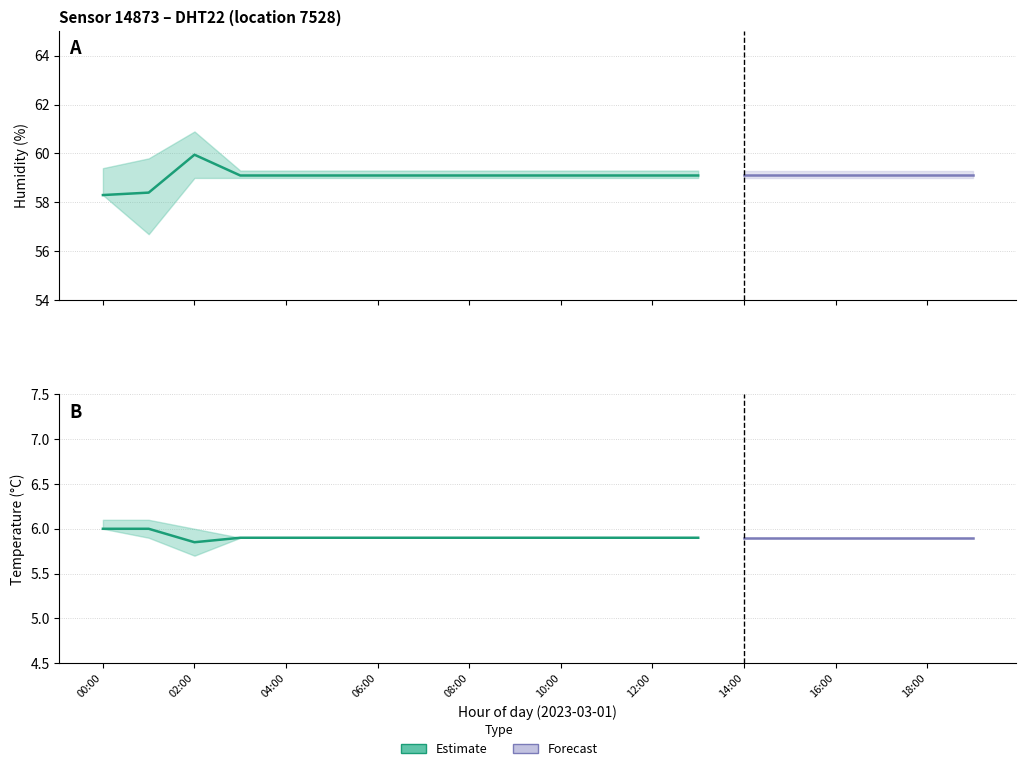

Reading left to right, what are all the values shown in this chart?

temperature: 6.0	6.0	5.8	5.9	5.9	5.9	5.9	5.9	5.9	5.9	5.9	5.9	5.9	5.9	5.9	5.9	5.9	5.9	5.9	5.9
temp_upper: 6.1	6.1	6.0	5.9	5.9	5.9	5.9	5.9	5.9	5.9	5.9	5.9	5.9	5.9	5.9	5.9	5.9	5.9	5.9	5.9
temp_lower: 6.0	5.9	5.7	5.9	5.9	5.9	5.9	5.9	5.9	5.9	5.9	5.9	5.9	5.9	5.9	5.9	5.9	5.9	5.9	5.9
humidity: 58.3	58.4	60.0	59.1	59.1	59.1	59.1	59.1	59.1	59.1	59.1	59.1	59.1	59.1	59.1	59.1	59.1	59.1	59.1	59.1
hum_upper: 59.4	59.8	60.9	59.3	59.3	59.3	59.3	59.3	59.3	59.3	59.3	59.3	59.3	59.3	59.3	59.3	59.3	59.3	59.3	59.3
hum_lower: 58.3	56.7	59.0	59.0	59.0	59.0	59.0	59.0	59.0	59.0	59.0	59.0	59.0	59.0	59.0	59.0	59.0	59.0	59.0	59.0